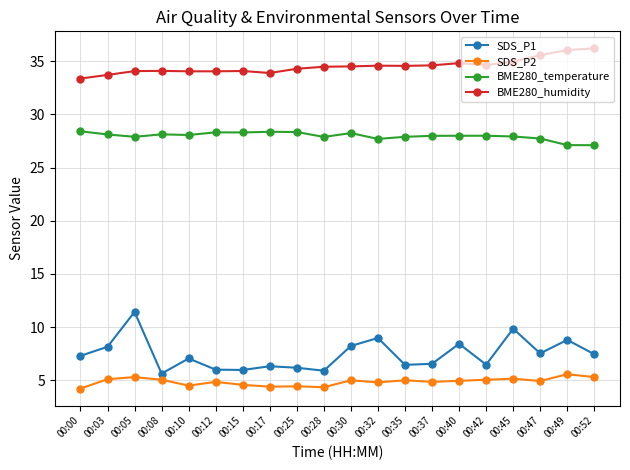

What is the smallest value displayed?

4.2